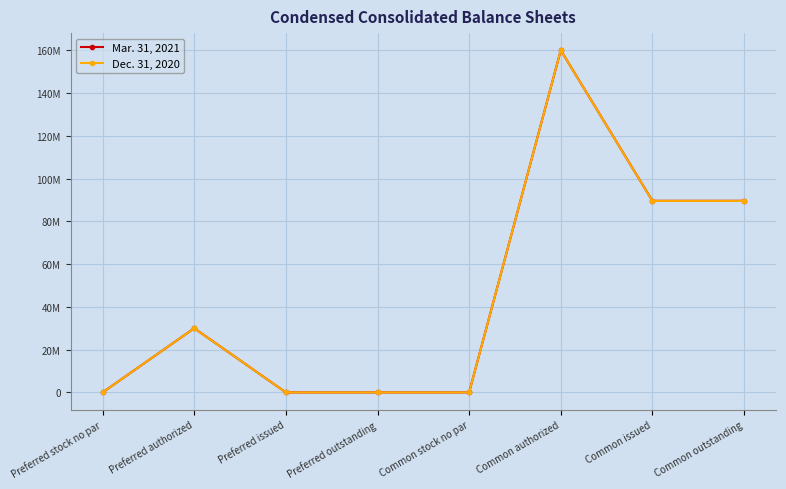

What is the maximum value shown in the chart?

160000000